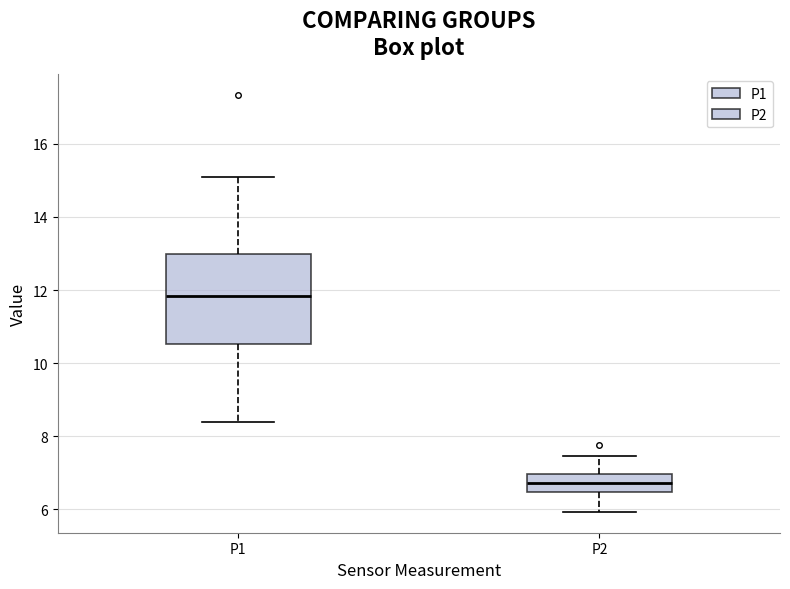

Reading left to right, transcribe this box plot: for each box, give where its median line is, the range the box spans, and where its two whiskers end, as read against the y-axis. The values are not printed on the chart, so give them approximately, as read against the axis.

P1: median 11.8, box 10.6 to 13.0, whiskers 8.4 to 15.2
P2: median 6.8, box 6.4 to 7.0, whiskers 6.0 to 7.4